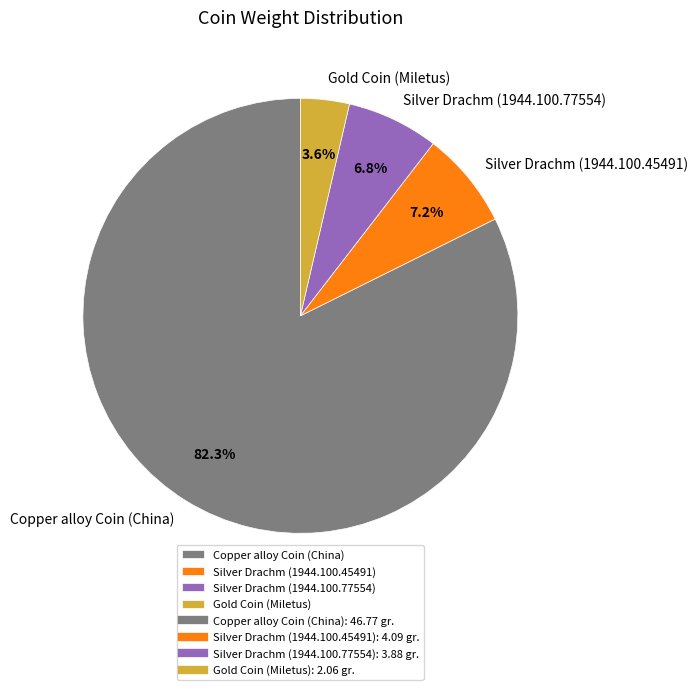

How many slices are in this pie chart?

4